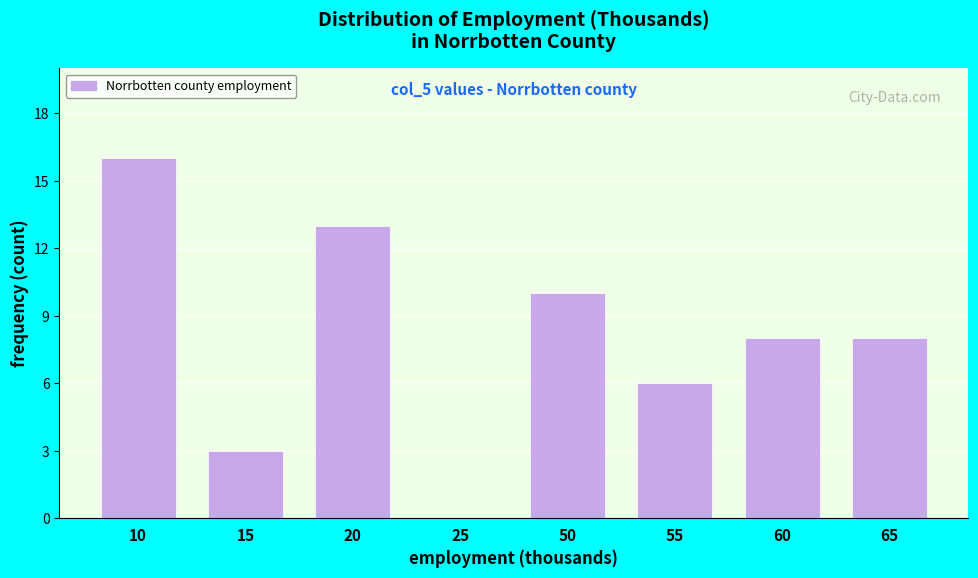

Reading left to right, transcribe all the data shown in this chart.

10=16	15=3	20=13	25=0	50=10	55=6	60=8	65=8